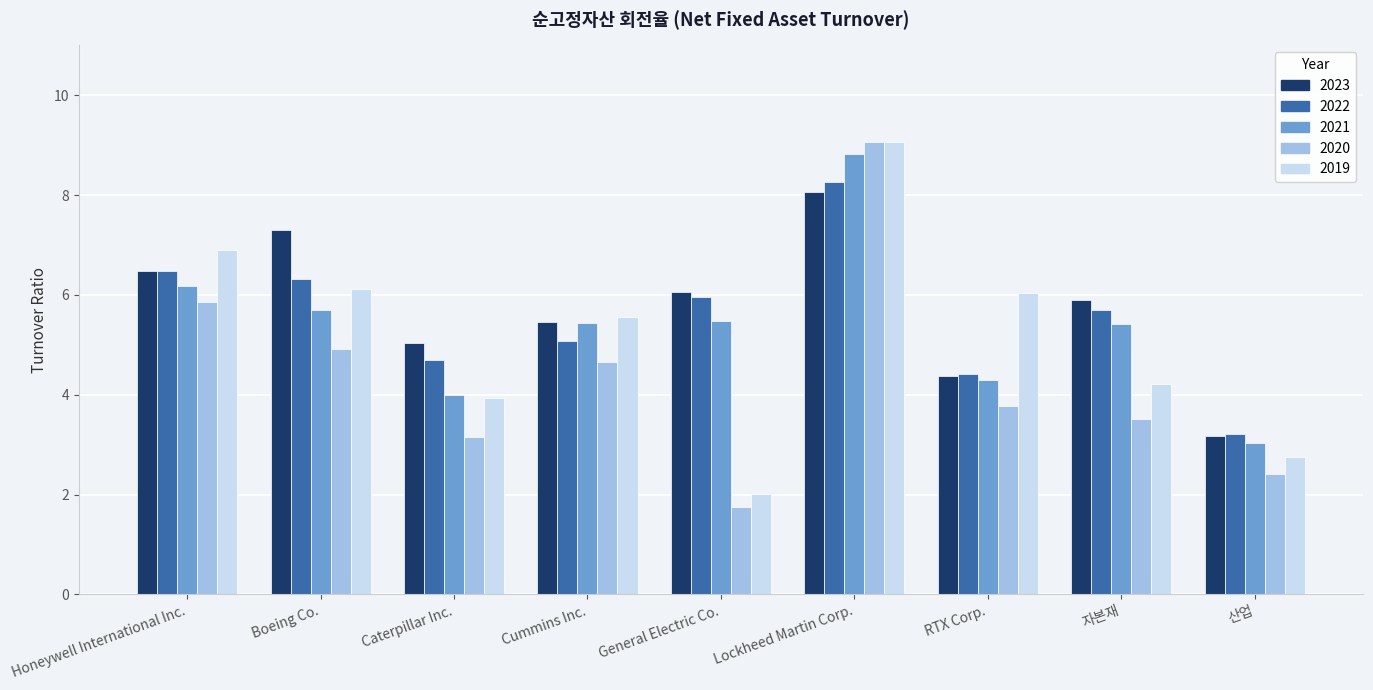

What is the label of the 3rd bar from the right?

RTX Corp.